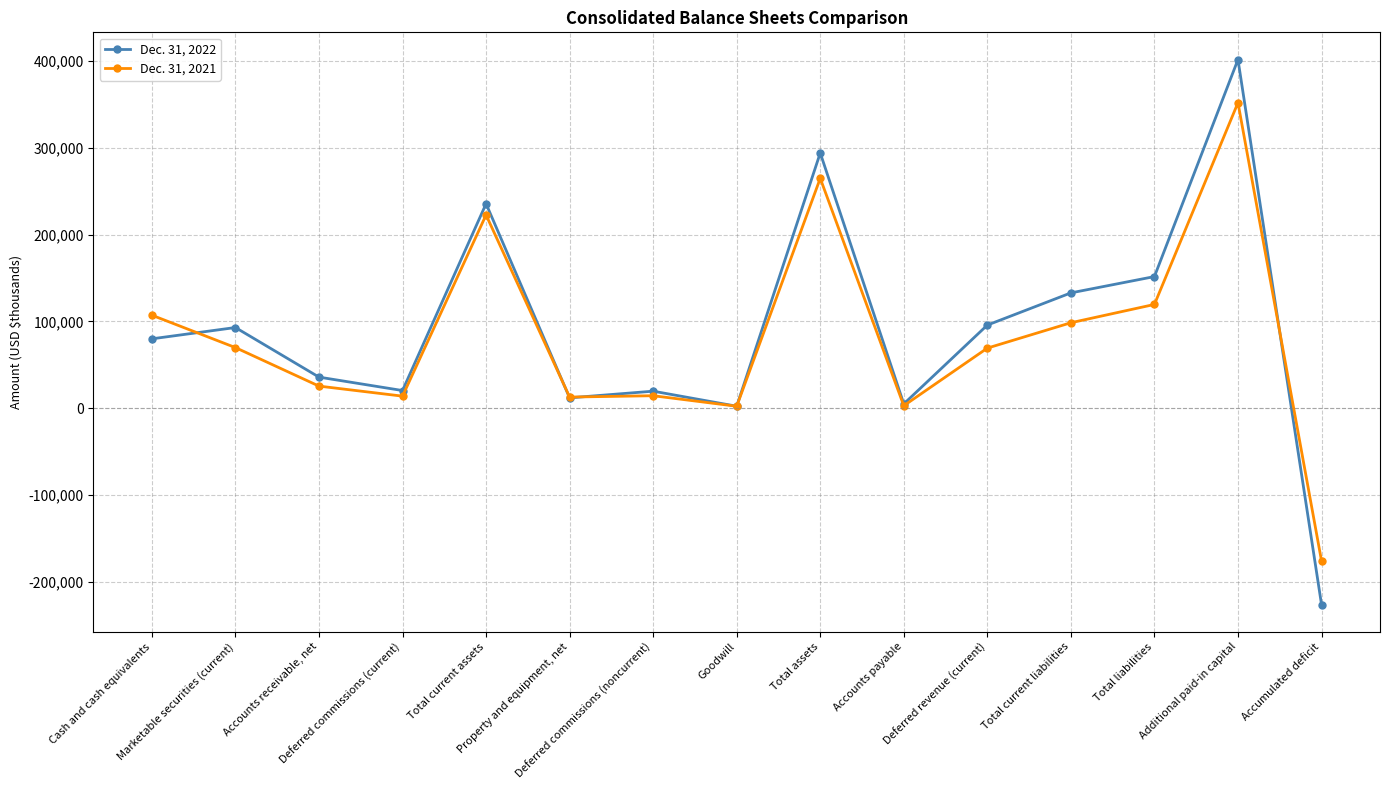

True or false: Dec. 31, 2022 has a value of 79917 at Cash and cash equivalents.

True